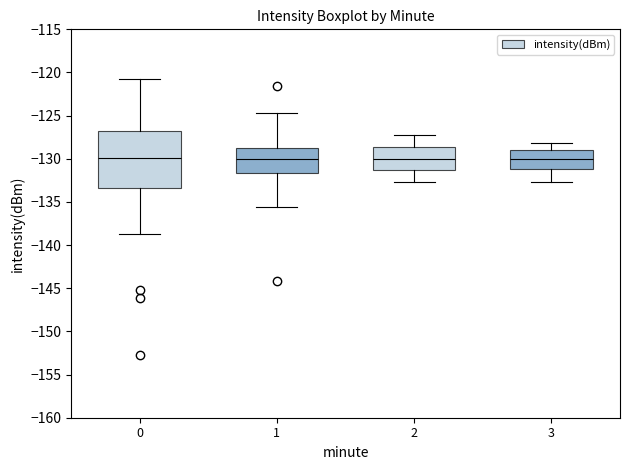

Reading left to right, transcribe this box plot: for each box, give where its median line is, the range the box spans, and where its two whiskers end, as read against the y-axis. The values are not printed on the chart, so give them approximately, as read against the axis.

0: median -130.0, box -133.5 to -127.0, whiskers -138.5 to -121.0
1: median -130.0, box -131.5 to -128.5, whiskers -135.5 to -124.5
2: median -130.0, box -131.5 to -128.5, whiskers -132.5 to -127.5
3: median -130.0, box -131.0 to -129.0, whiskers -132.5 to -128.0